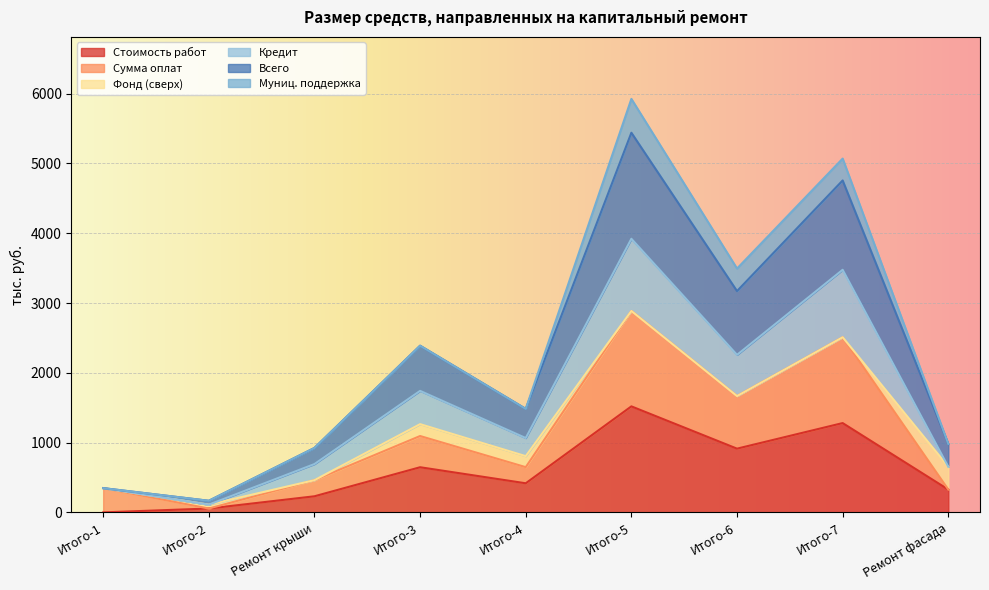

What is the difference between the maximum and second lowest values in the Стоимость работ series?

1463.8